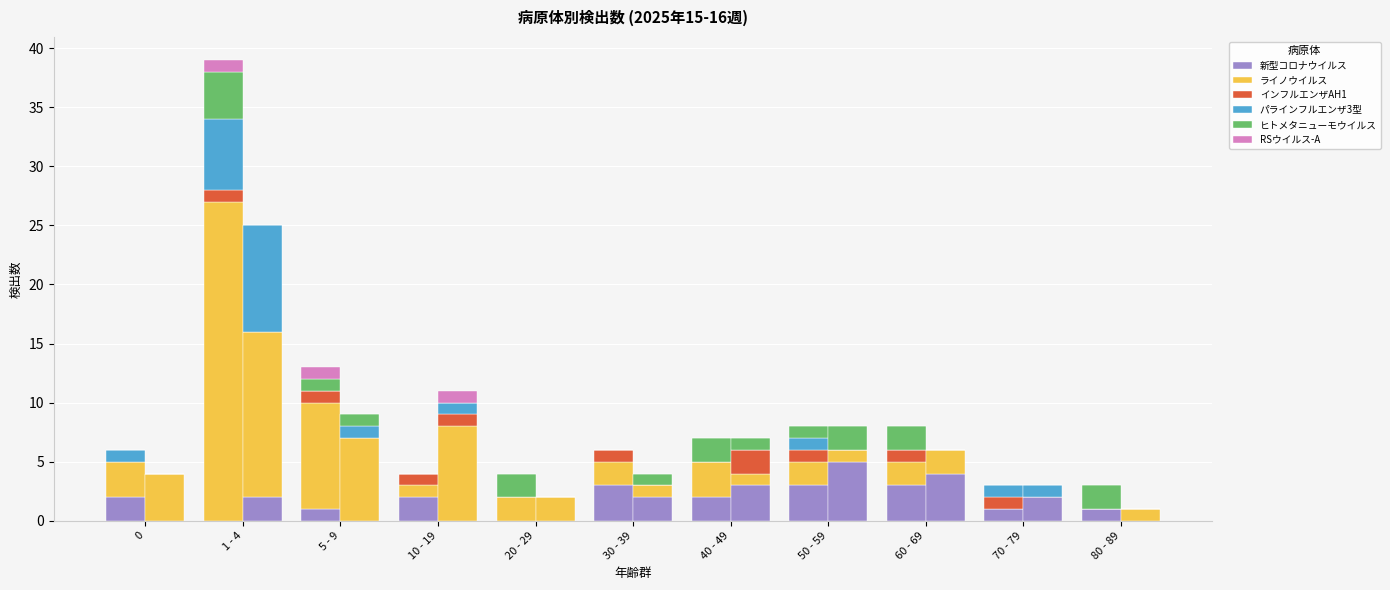

Between 1 - 4 and 10 - 19, which series saw the biggest shift?

ライノウイルス (W15)